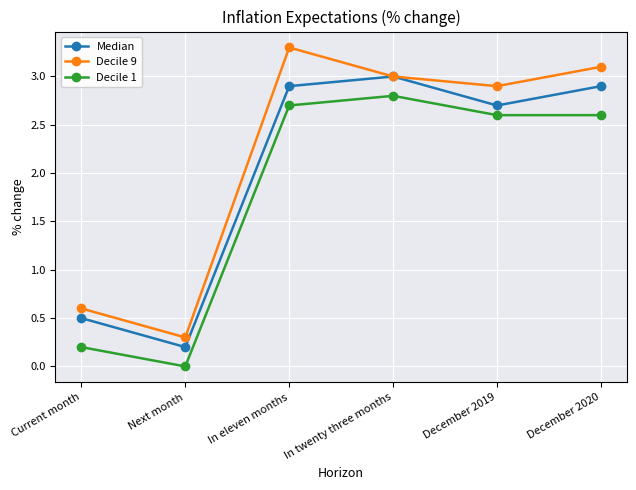

Reading right to left, transcribe all the data shown in this chart.

Median: 2.9	2.7	3.0	2.9	0.2	0.5
Decile 9: 3.1	2.9	3.0	3.3	0.3	0.6
Decile 1: 2.6	2.6	2.8	2.7	0.0	0.2